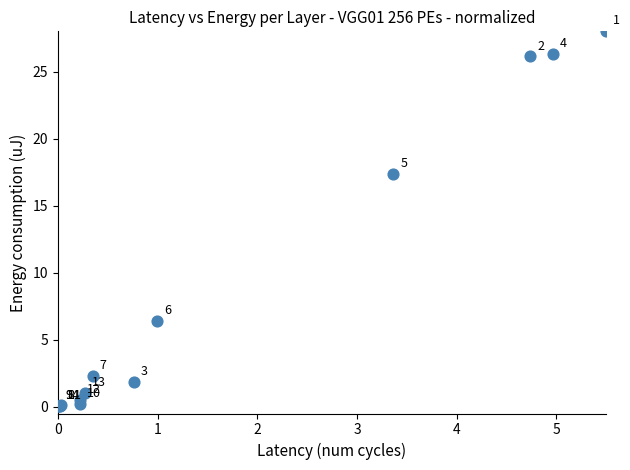

What Y value in the scatter plot is closest to 14?

17.4